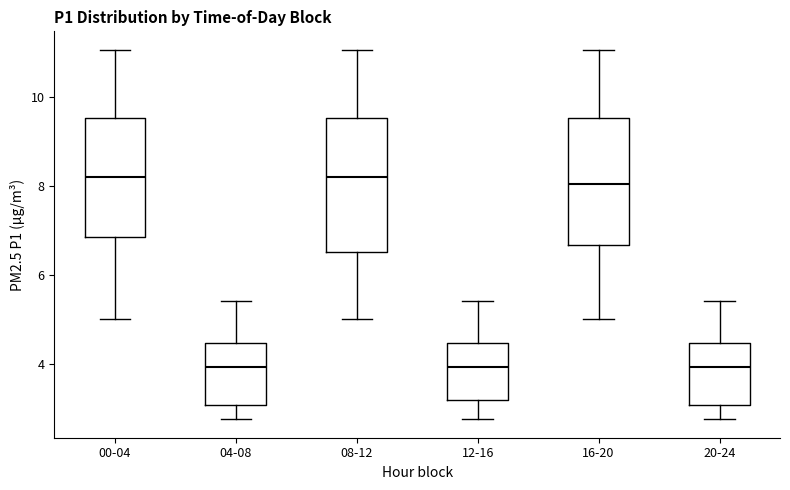

Where is the lower edge of the box for 16-20 on the y-axis? The values are not printed on the chart, so give them approximately, as read against the axis.

6.6